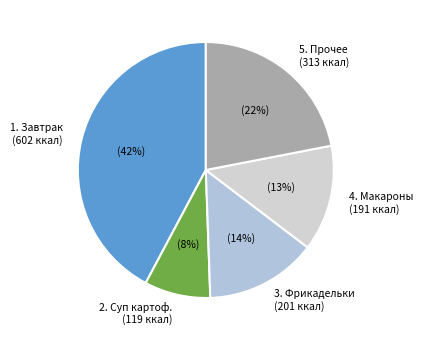

Is it true that 3. Фрикадельки (201 ккал) is 14% of the pie?

True